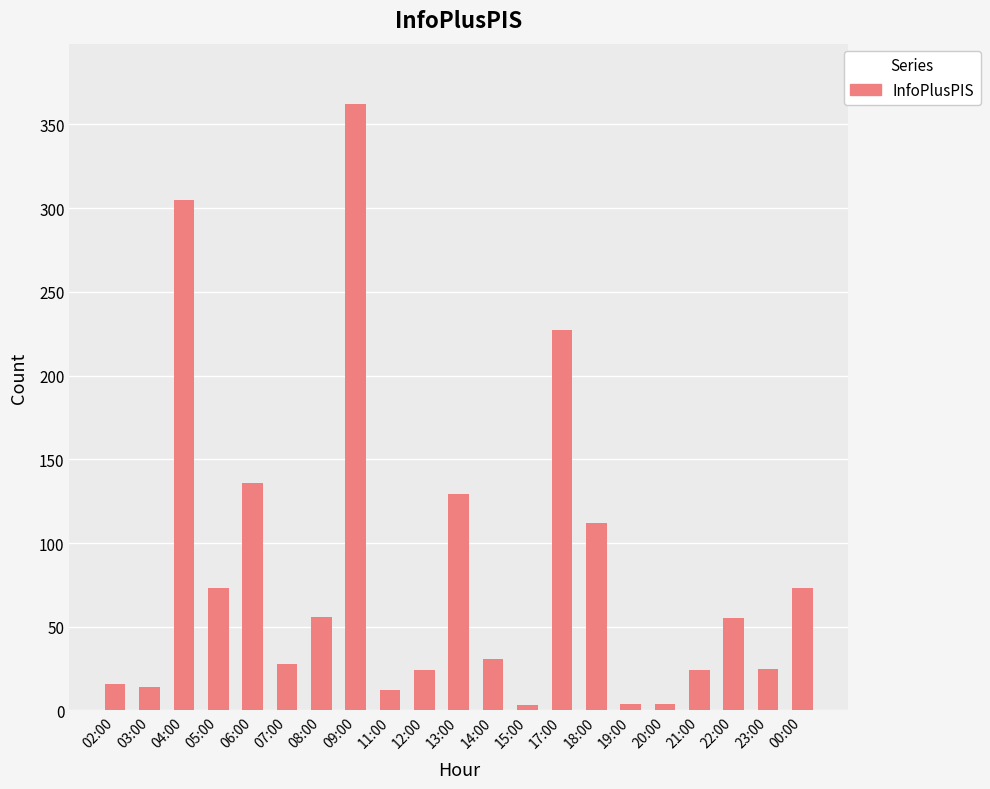

What is the sum of all values?

1713